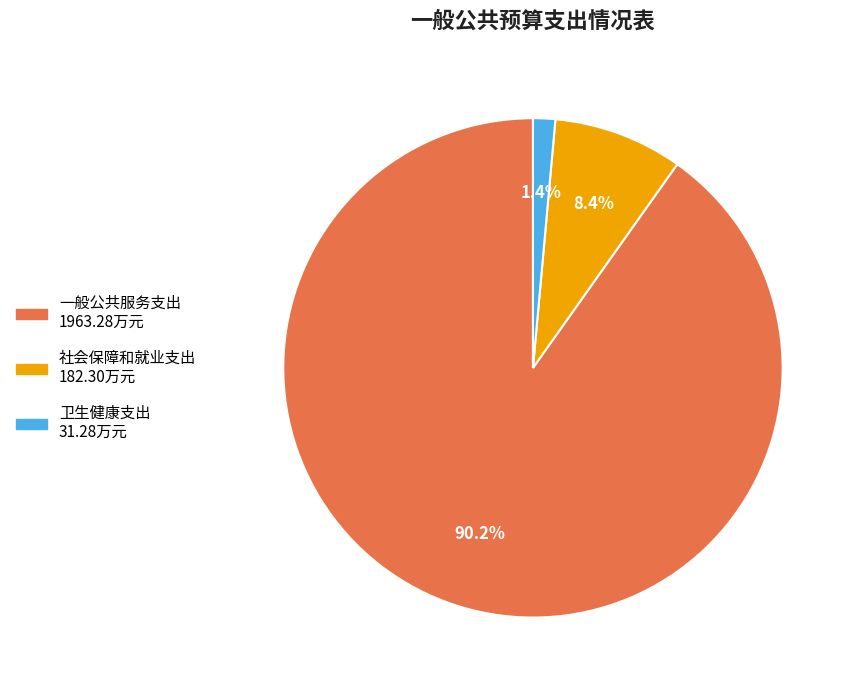

Is there a majority slice in this chart?

Yes